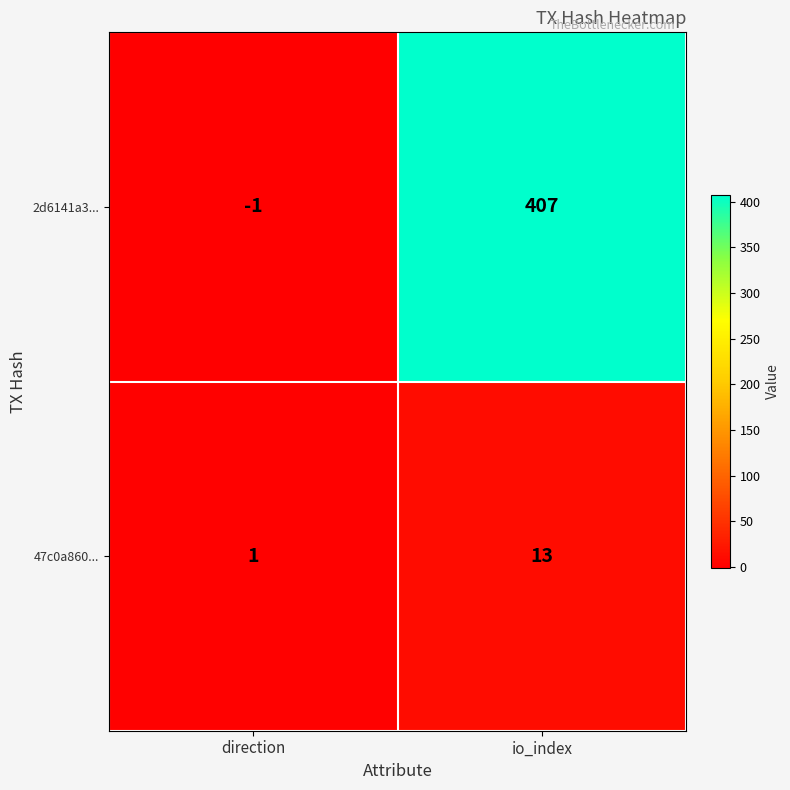

What is the total value across all series at io_index?

420